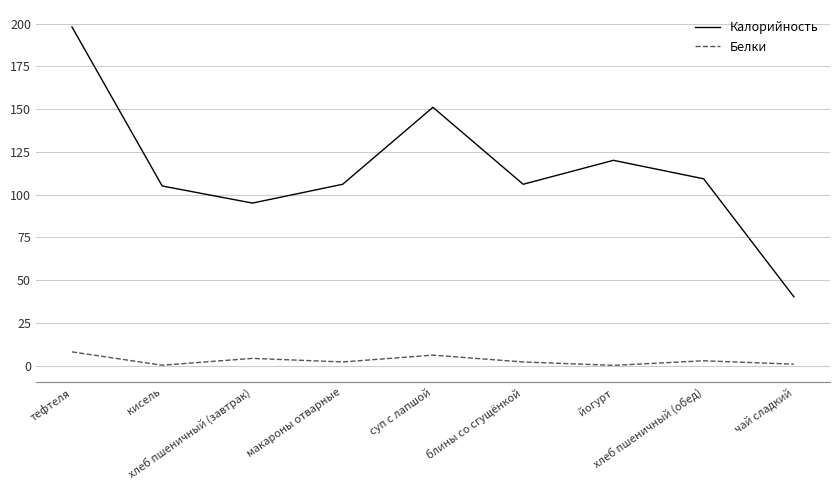

What is the minimum value for Калорийность?

40.2